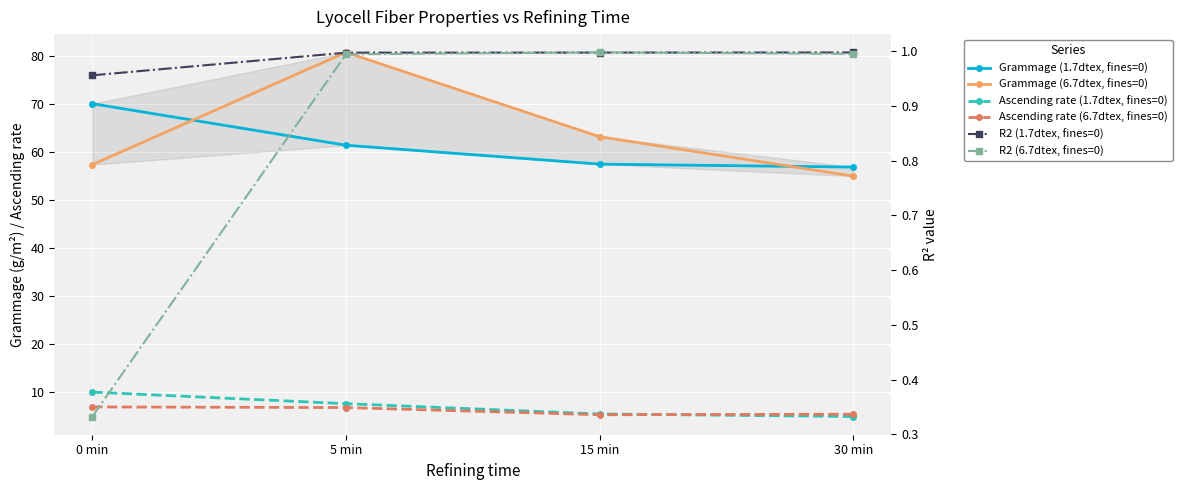

True or false: Grammage (1.7dtex, fines=0) and R2 (1.7dtex, fines=0) intersect in this chart.

False